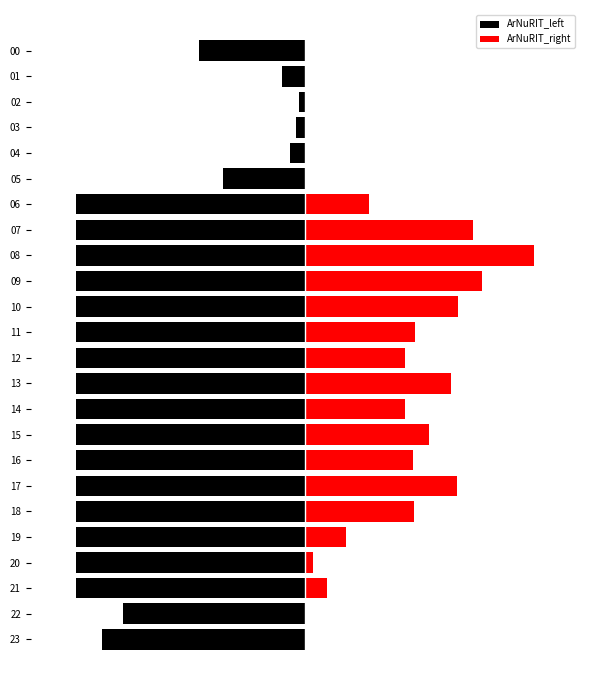

True or false: ArNuRIT_right has a value of 362.9 at 5.

False